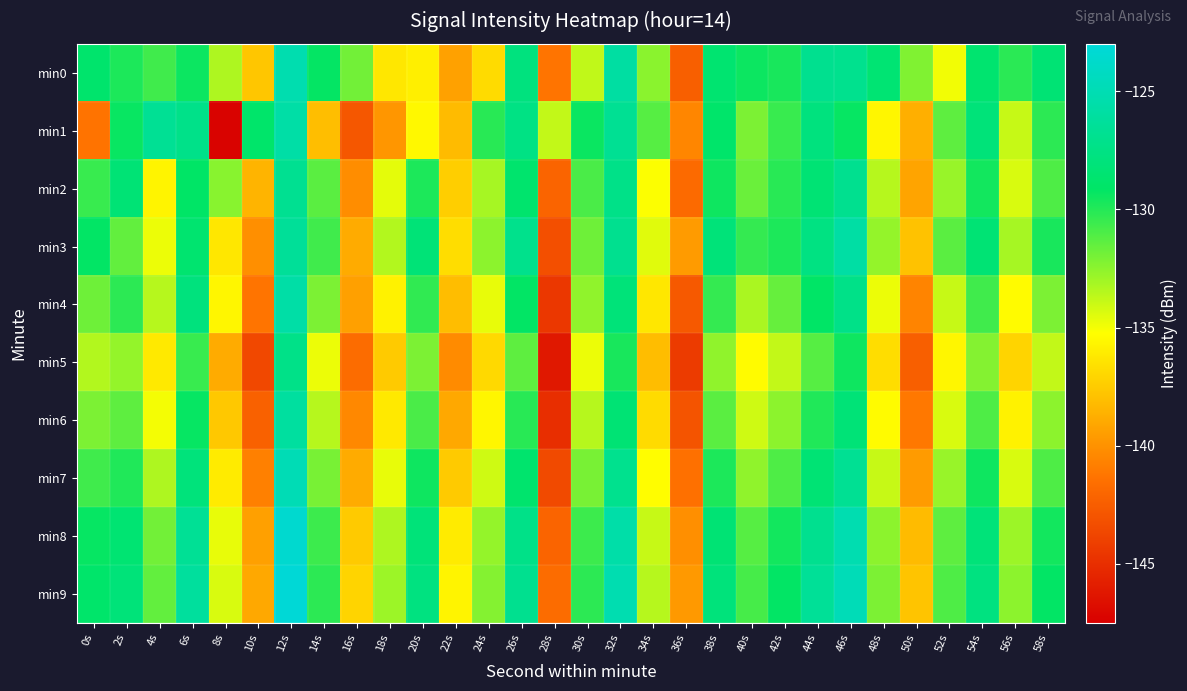

Reading left to right, list all the values displayed in this chart.

min0: 0s=-128.8	2s=-129.8	4s=-130.7	6s=-129.4	8s=-133.3	10s=-137.7	12s=-125.2	14s=-129.3	16s=-131.9	18s=-136.3	20s=-135.9	22s=-139.4	24s=-136.8	26s=-127.9	28s=-141.3	30s=-133.7	32s=-125.9	34s=-132.4	36s=-142.4	38s=-128.6	40s=-129.4	42s=-129.7	44s=-127.0	46s=-127.0	48s=-128.4	50s=-132.2	52s=-135.0	54s=-128.6	56s=-130.2	58s=-128.4
min1: 0s=-141.3	2s=-129.4	4s=-126.7	6s=-127.2	8s=-147.3	10s=-128.9	12s=-125.7	14s=-138.1	16s=-142.8	18s=-139.8	20s=-135.5	22s=-138.2	24s=-130.1	26s=-127.5	28s=-133.8	30s=-129.4	32s=-126.7	34s=-131.2	36s=-140.5	38s=-128.9	40s=-132.1	42s=-130.5	44s=-127.8	46s=-129.3	48s=-135.6	50s=-138.7	52s=-131.4	54s=-128.1	56s=-133.9	58s=-130.2
min2: 0s=-130.5	2s=-128.3	4s=-135.7	6s=-129.1	8s=-132.4	10s=-138.5	12s=-126.8	14s=-131.3	16s=-140.2	18s=-134.6	20s=-129.8	22s=-137.4	24s=-133.1	26s=-128.7	28s=-142.1	30s=-130.9	32s=-127.3	34s=-135.2	36s=-141.8	38s=-129.5	40s=-131.7	42s=-130.1	44s=-128.4	46s=-126.9	48s=-133.5	50s=-139.2	52s=-132.8	54s=-129.6	56s=-134.3	58s=-131.0
min3: 0s=-129.2	2s=-131.5	4s=-134.8	6s=-128.6	8s=-136.3	10s=-140.1	12s=-126.4	14s=-130.7	16s=-138.9	18s=-133.4	20s=-128.2	22s=-136.7	24s=-132.5	26s=-127.1	28s=-143.2	30s=-131.8	32s=-126.9	34s=-134.5	36s=-139.6	38s=-128.1	40s=-130.4	42s=-129.8	44s=-127.6	46s=-125.8	48s=-132.7	50s=-137.9	52s=-131.3	54s=-128.4	56s=-133.1	58s=-129.7
min4: 0s=-131.8	2s=-130.2	4s=-133.5	6s=-127.9	8s=-135.6	10s=-141.3	12s=-125.7	14s=-132.1	16s=-139.4	18s=-135.8	20s=-130.3	22s=-138.1	24s=-134.7	26s=-129.2	28s=-144.5	30s=-132.6	32s=-128.1	34s=-136.3	36s=-142.7	38s=-130.4	40s=-133.2	42s=-131.6	44s=-129.1	46s=-127.3	48s=-134.8	50s=-140.6	52s=-133.9	54s=-130.7	56s=-135.4	58s=-132.1
min5: 0s=-133.4	2s=-132.7	4s=-136.2	6s=-130.5	8s=-138.9	10s=-143.6	12s=-127.3	14s=-134.8	16s=-141.7	18s=-137.5	20s=-132.1	22s=-140.3	24s=-136.9	26s=-131.4	28s=-146.2	30s=-134.8	32s=-129.7	34s=-138.1	36s=-144.3	38s=-132.6	40s=-135.4	42s=-133.8	44s=-131.2	46s=-129.5	48s=-136.7	50s=-142.4	52s=-135.6	54s=-132.3	56s=-137.1	58s=-133.8
min6: 0s=-132.1	2s=-131.4	4s=-135.0	6s=-129.3	8s=-137.6	10s=-142.3	12s=-126.1	14s=-133.5	16s=-140.4	18s=-136.2	20s=-130.9	22s=-139.0	24s=-135.6	26s=-130.1	28s=-145.0	30s=-133.5	32s=-128.4	34s=-136.8	36s=-143.0	38s=-131.3	40s=-134.1	42s=-132.5	44s=-129.9	46s=-128.2	48s=-135.4	50s=-141.1	52s=-134.3	54s=-131.0	56s=-135.8	58s=-132.5
min7: 0s=-130.7	2s=-129.9	4s=-133.3	6s=-128.0	8s=-136.1	10s=-140.8	12s=-124.9	14s=-132.0	16s=-138.9	18s=-134.7	20s=-129.5	22s=-137.5	24s=-134.1	26s=-128.7	28s=-143.5	30s=-132.0	32s=-127.0	34s=-135.3	36s=-141.5	38s=-129.8	40s=-132.6	42s=-131.0	44s=-128.4	46s=-126.7	48s=-133.9	50s=-139.6	52s=-132.8	54s=-129.5	56s=-134.3	58s=-131.0
min8: 0s=-129.3	2s=-128.5	4s=-131.9	6s=-126.6	8s=-134.7	10s=-139.4	12s=-123.5	14s=-130.6	16s=-137.5	18s=-133.3	20s=-128.1	22s=-136.1	24s=-132.7	26s=-127.3	28s=-142.1	30s=-130.6	32s=-125.6	34s=-133.9	36s=-140.1	38s=-128.4	40s=-131.2	42s=-129.6	44s=-126.9	46s=-125.2	48s=-132.5	50s=-138.2	52s=-131.4	54s=-128.1	56s=-132.9	58s=-129.6
min9: 0s=-128.9	2s=-128.1	4s=-131.5	6s=-126.2	8s=-134.3	10s=-139.0	12s=-123.1	14s=-130.2	16s=-137.1	18s=-132.9	20s=-127.7	22s=-135.7	24s=-132.3	26s=-126.9	28s=-141.7	30s=-130.2	32s=-125.2	34s=-133.5	36s=-139.7	38s=-128.0	40s=-130.8	42s=-129.2	44s=-126.5	46s=-124.8	48s=-132.1	50s=-137.8	52s=-131.0	54s=-127.7	56s=-132.5	58s=-129.2